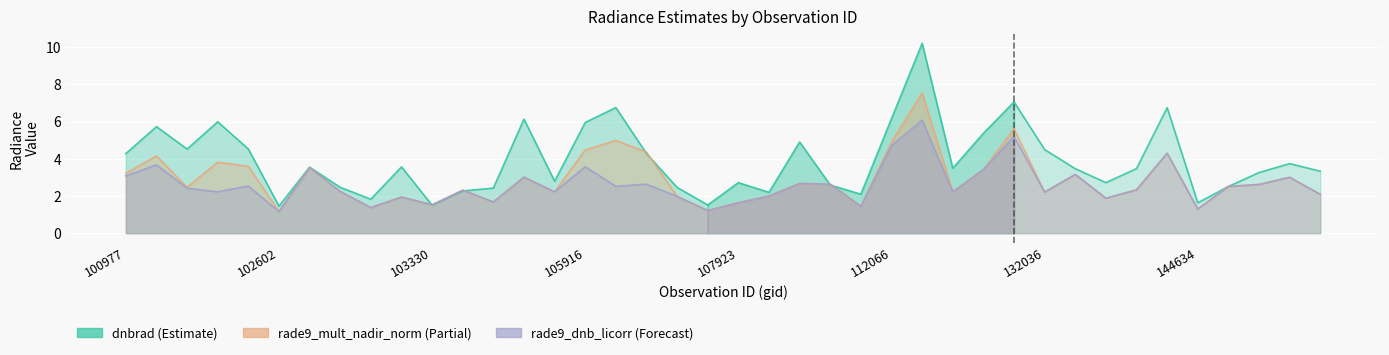

What are all the series names shown in the legend?

dnbrad, rade9_mult_nadir_norm, rade9_dnb_licorr